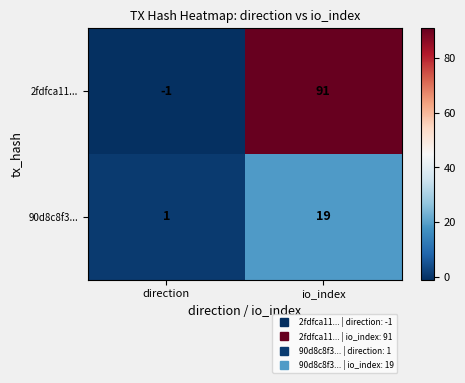

What is the difference between the highest and lowest values at io_index?

72